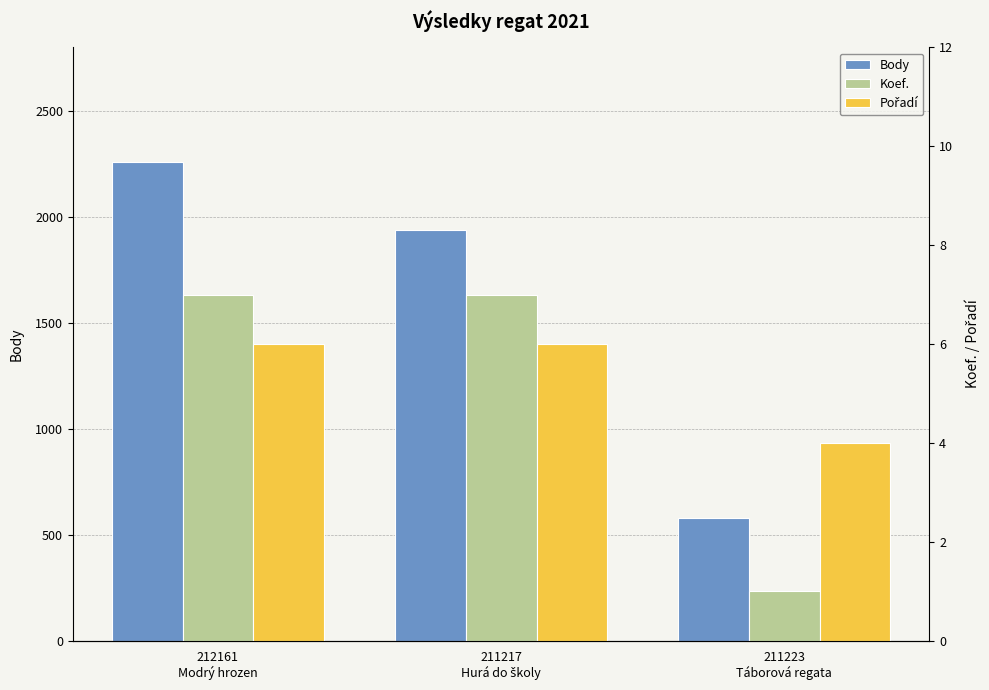

What is the label of the 1st bar from the right?

211223
Táborová regata